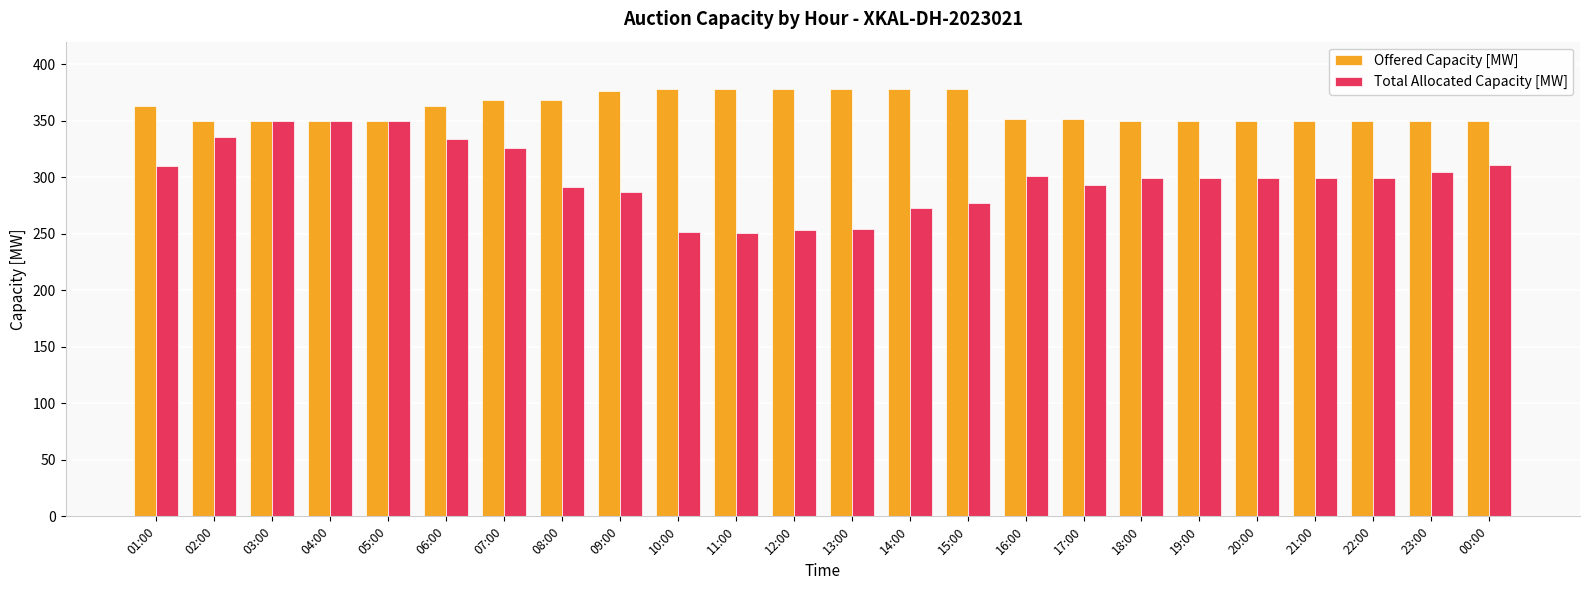

At 07:00, list the series in order from largest to smallest.

Offered Capacity [MW], Total Allocated Capacity [MW]